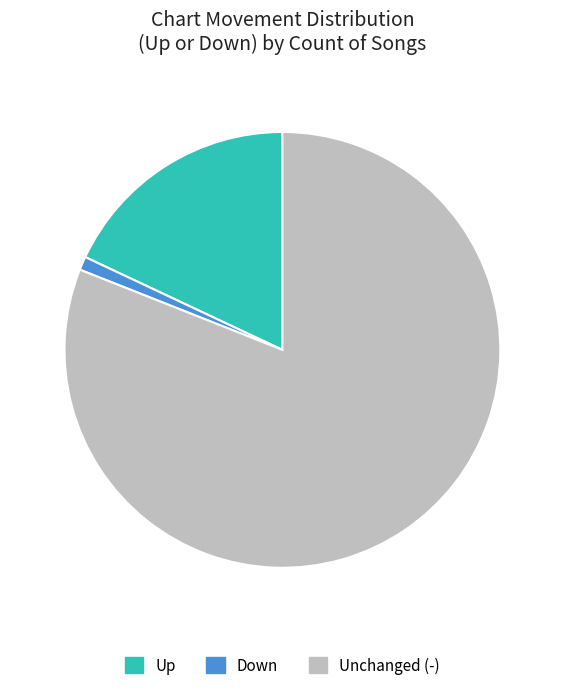

Is it true that Unchanged (-) is 88% of the pie?

False